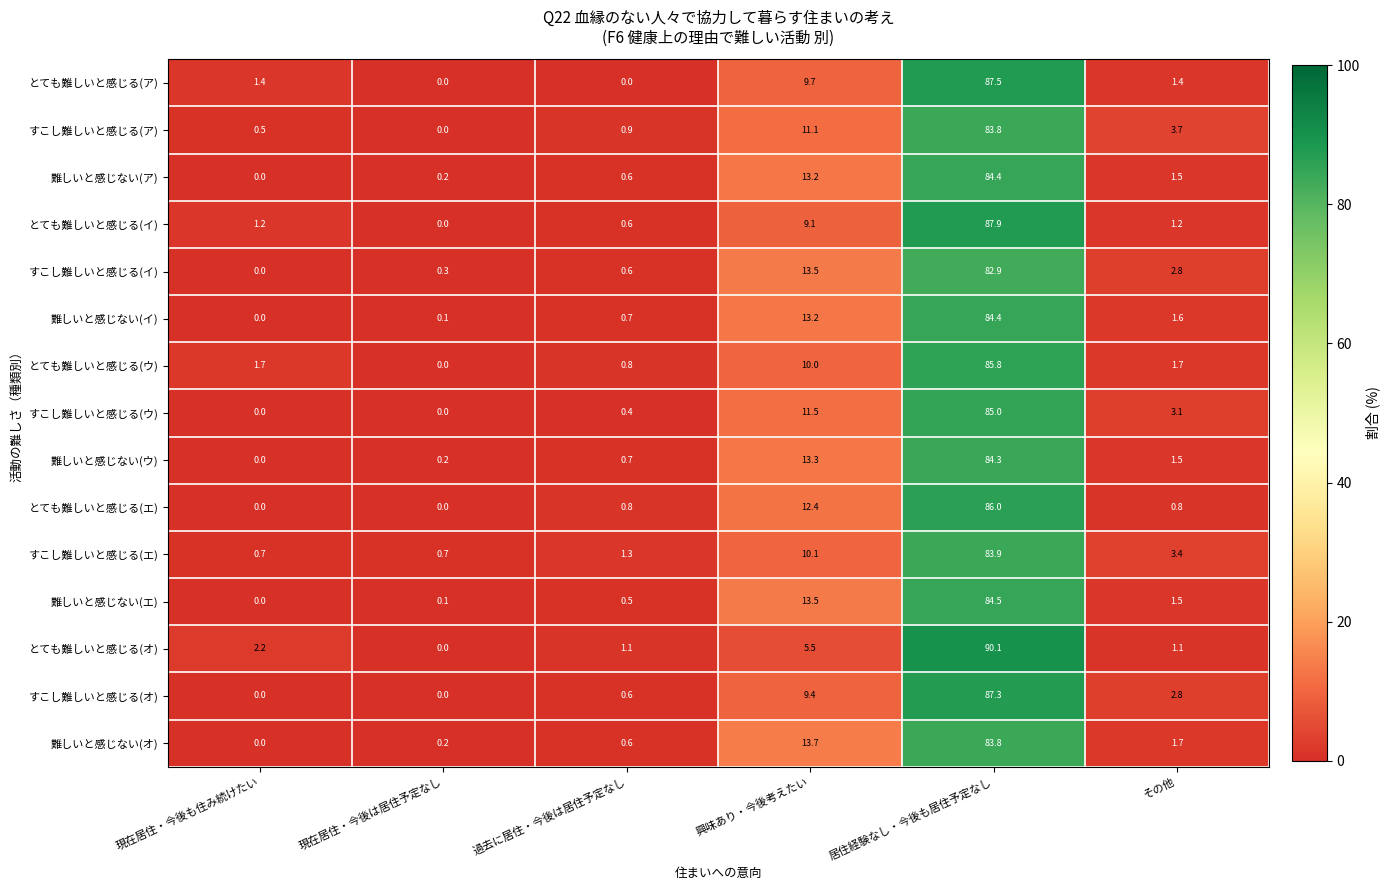

At which category is the sum across all series the highest?

居住経験なし・今後も居住予定なし